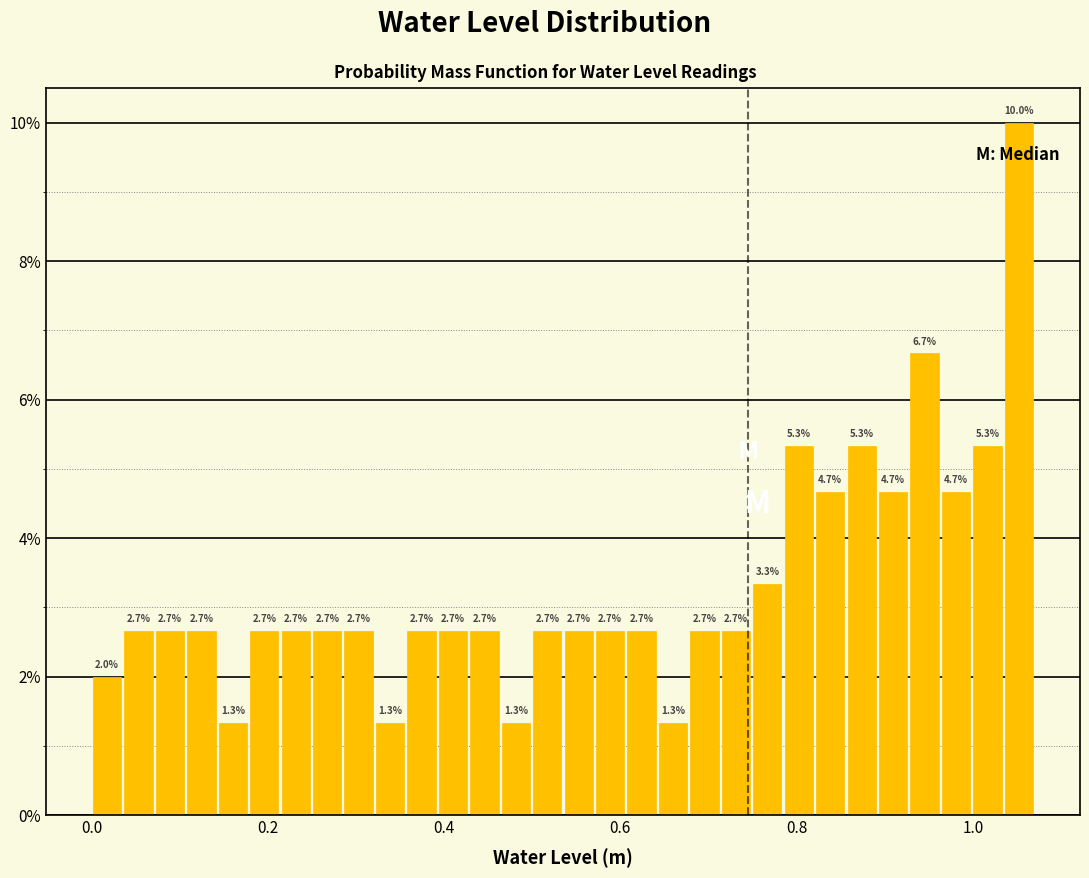

Around what value on the x-axis is the tallest bar? Give the approximate position of its centre, as read against the axis.

1.06